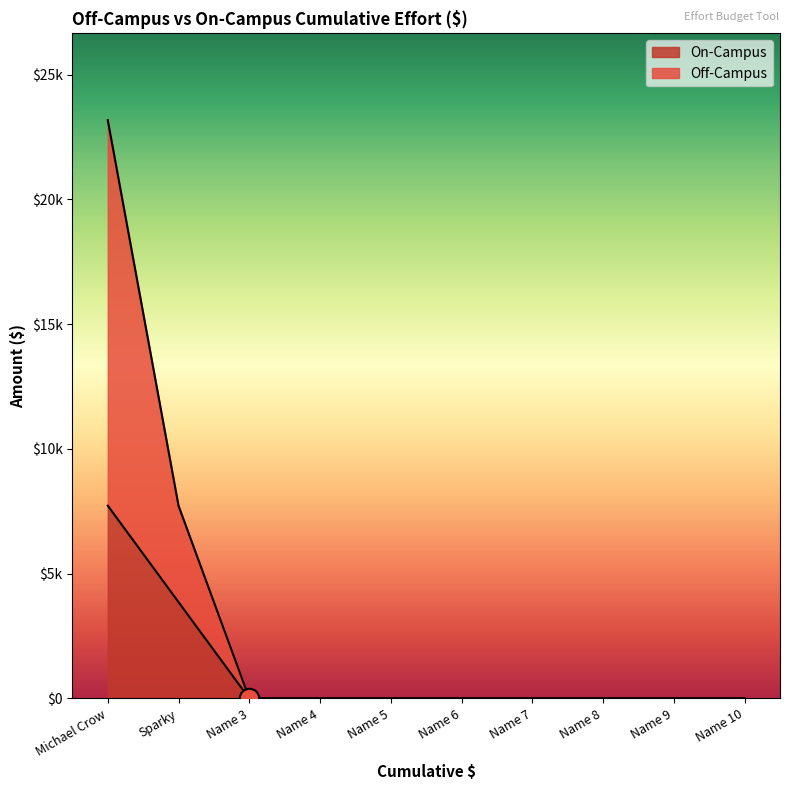

Reading right to left, transcribe all the data shown in this chart.

Off-Campus: 0	0	0	0	0	0	0	0	7724	23183
On-Campus: 0	0	0	0	0	0	0	0	3862	7728